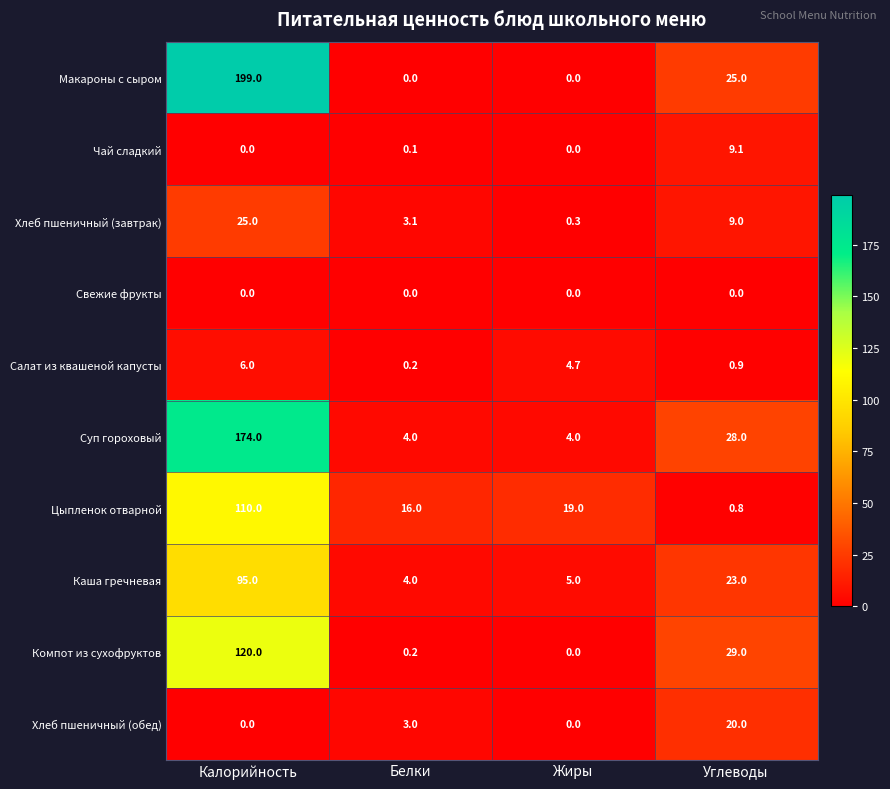

The value of Суп гороховый at Калорийность is 174.0. True or false?

True